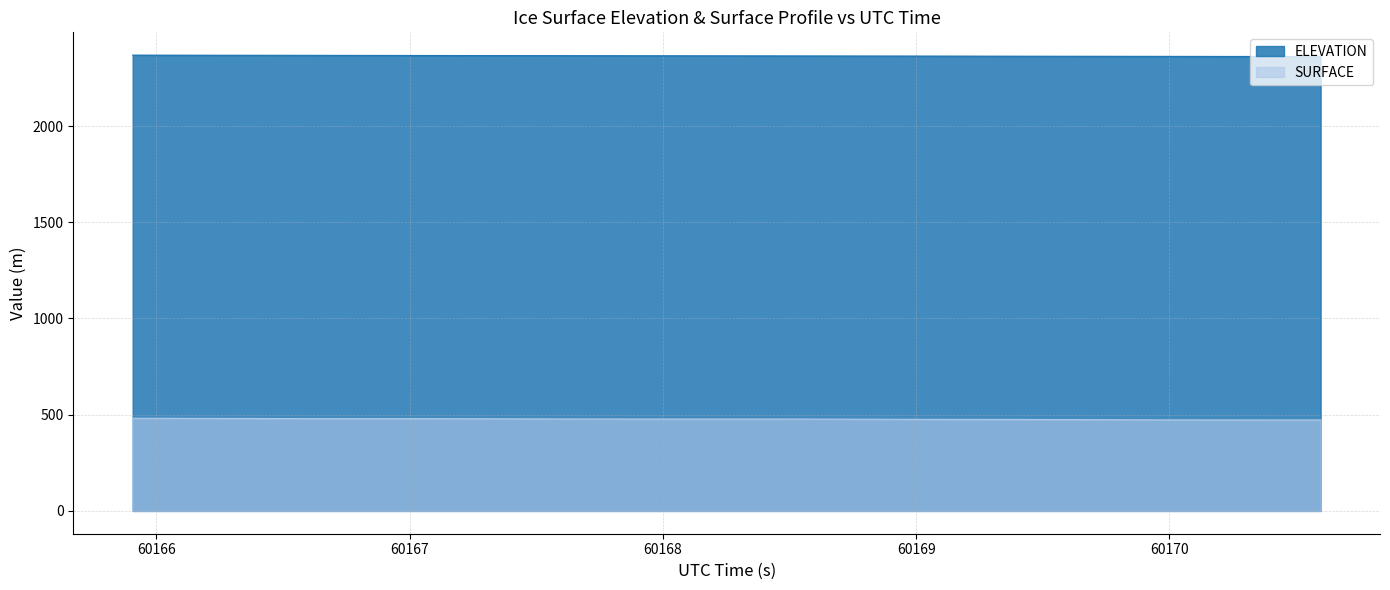

Rank the series by their maximum value, from highest to lowest.

ELEVATION, SURFACE